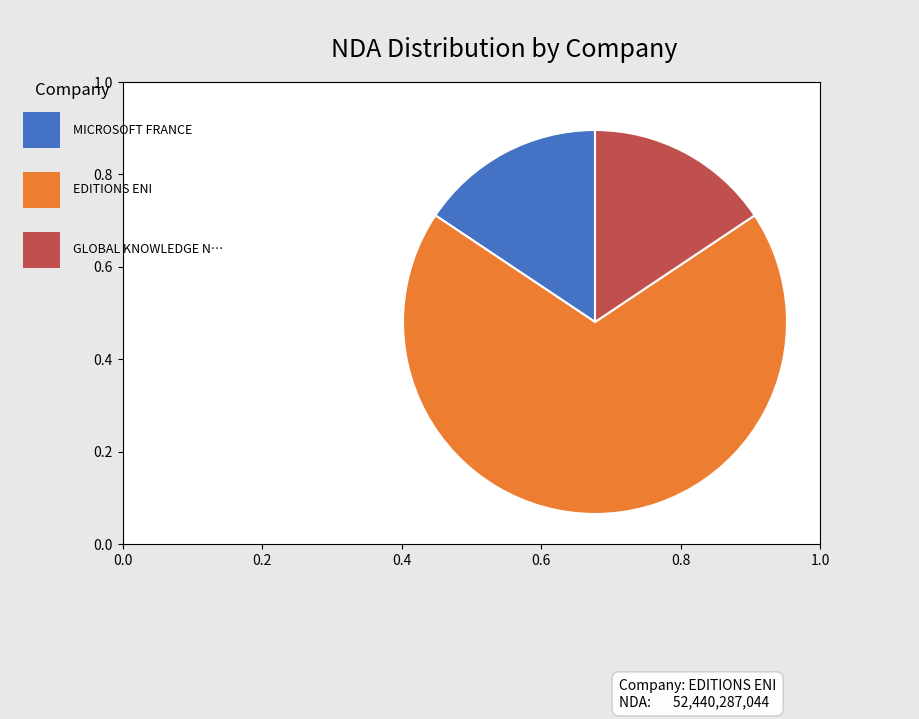

Is there any slice that represents more than half of the pie?

Yes